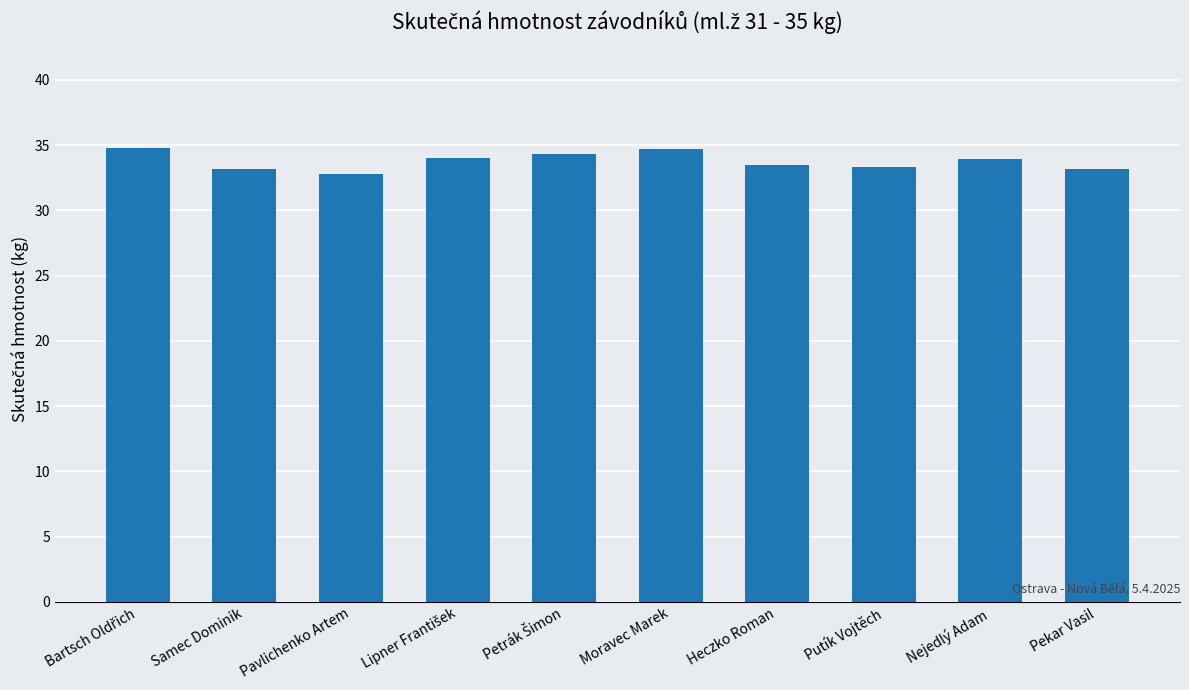

The chart shows a value of 52.9 at Moravec Marek. True or false?

False